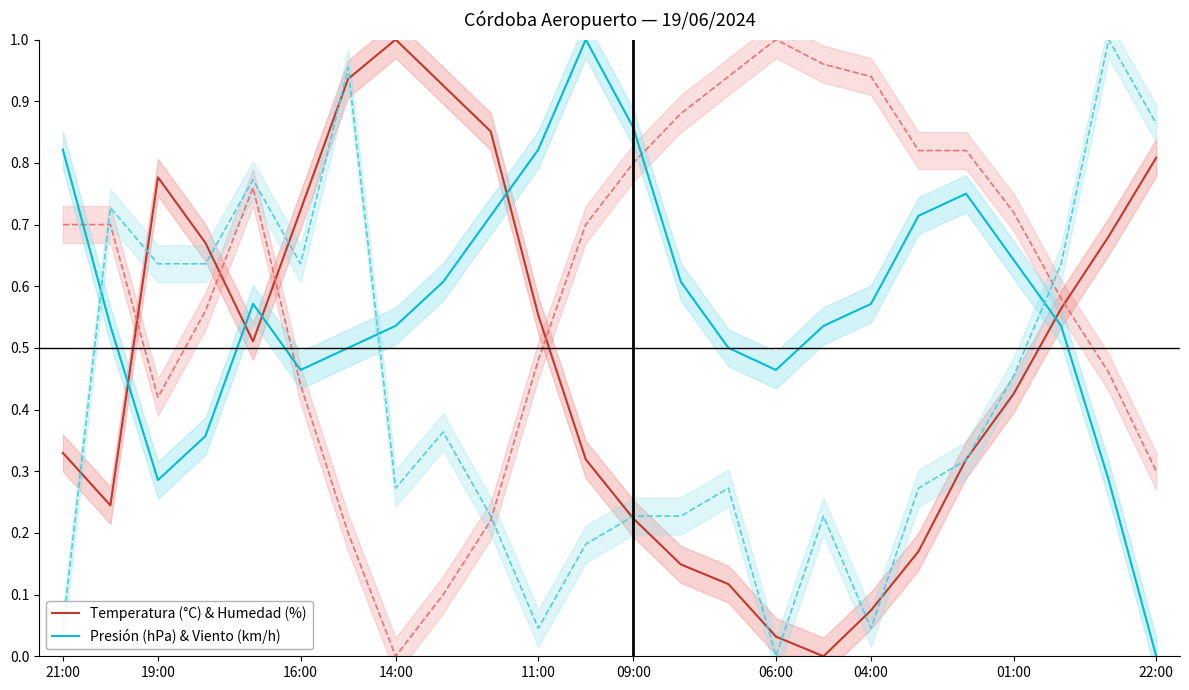

How many intersections are there between Presión (hPa) & Viento (km/h) and Temperatura (°C) & Humedad (%)?

5